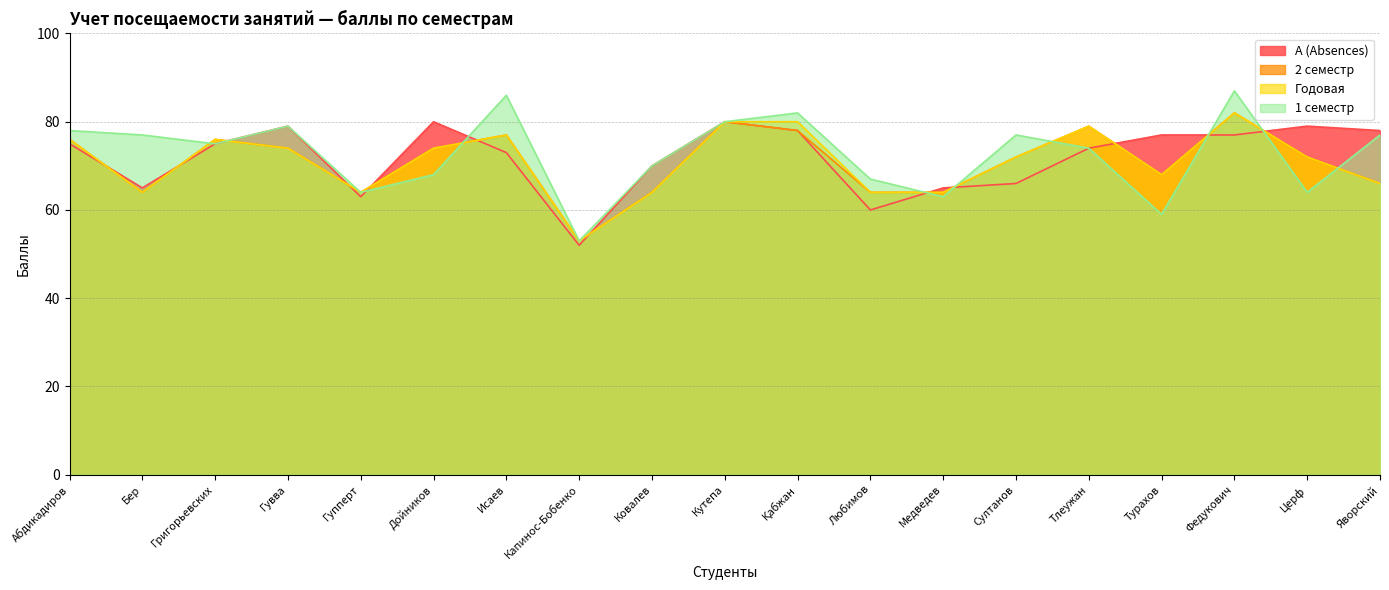

How many interior local peaks does the А (Absences) series have?

4